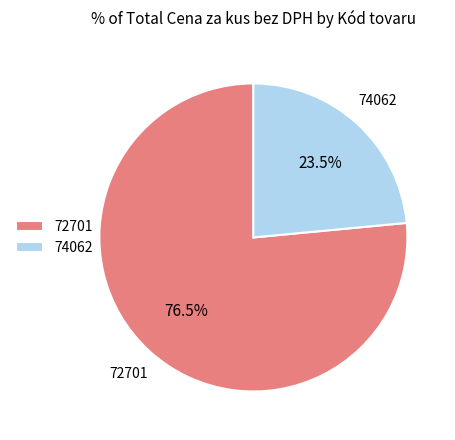

Rank the categories by value from lowest to highest.

74062, 72701